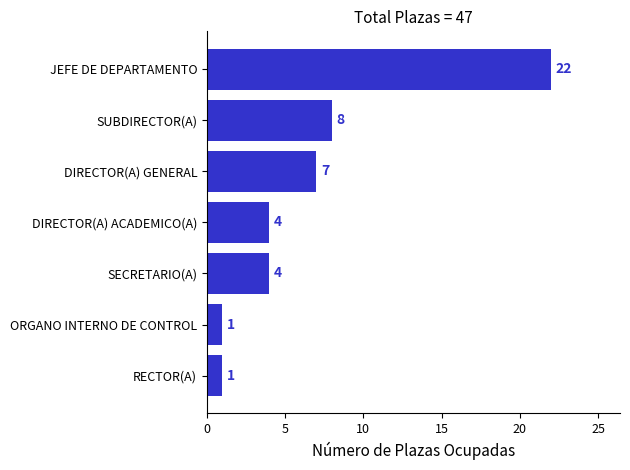

Is it true that the value at ORGANO INTERNO DE CONTROL is 1?

True